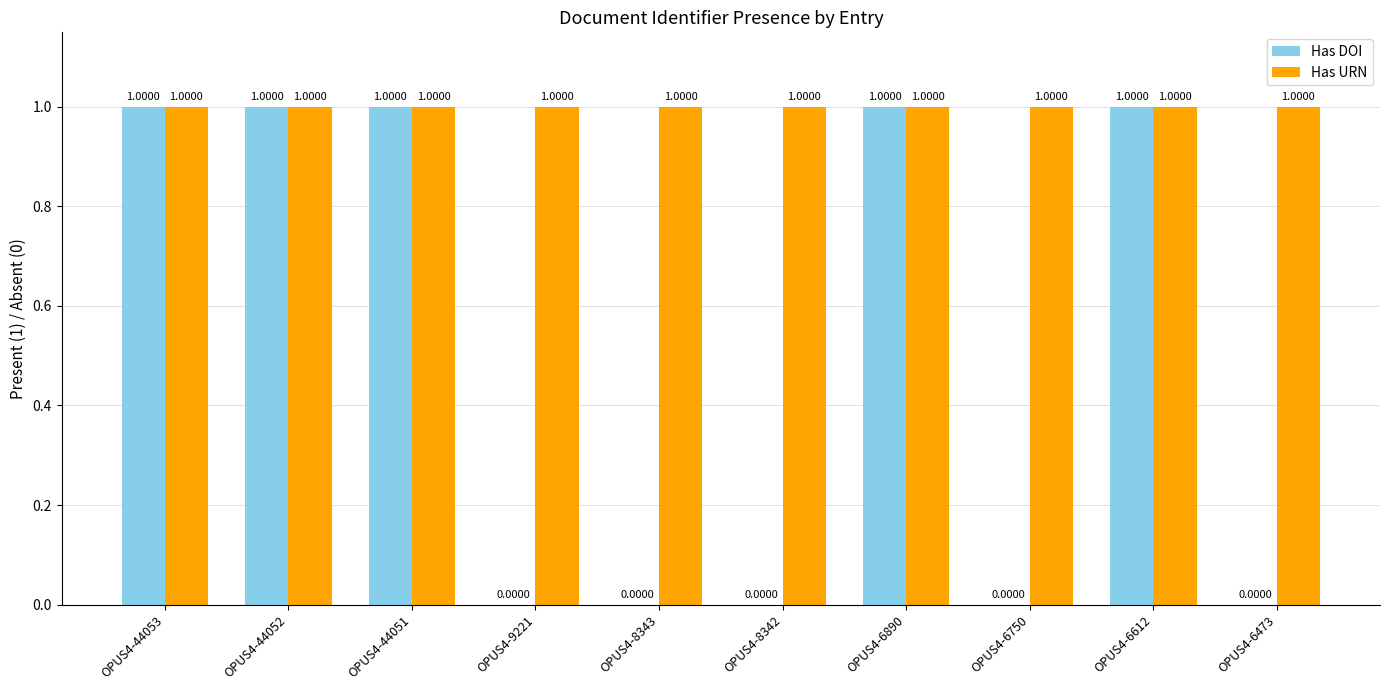

The value of Has URN at OPUS4-44052 is 1. True or false?

True